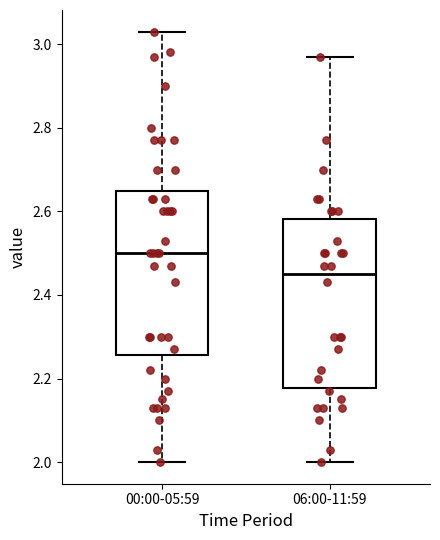

Reading left to right, transcribe this box plot: for each box, give where its median line is, the range the box spans, and where its two whiskers end, as read against the y-axis. The values are not printed on the chart, so give them approximately, as read against the axis.

00:00-05:59: median 2.50, box 2.26 to 2.64, whiskers 2.00 to 3.04
06:00-11:59: median 2.46, box 2.18 to 2.58, whiskers 2.00 to 2.98